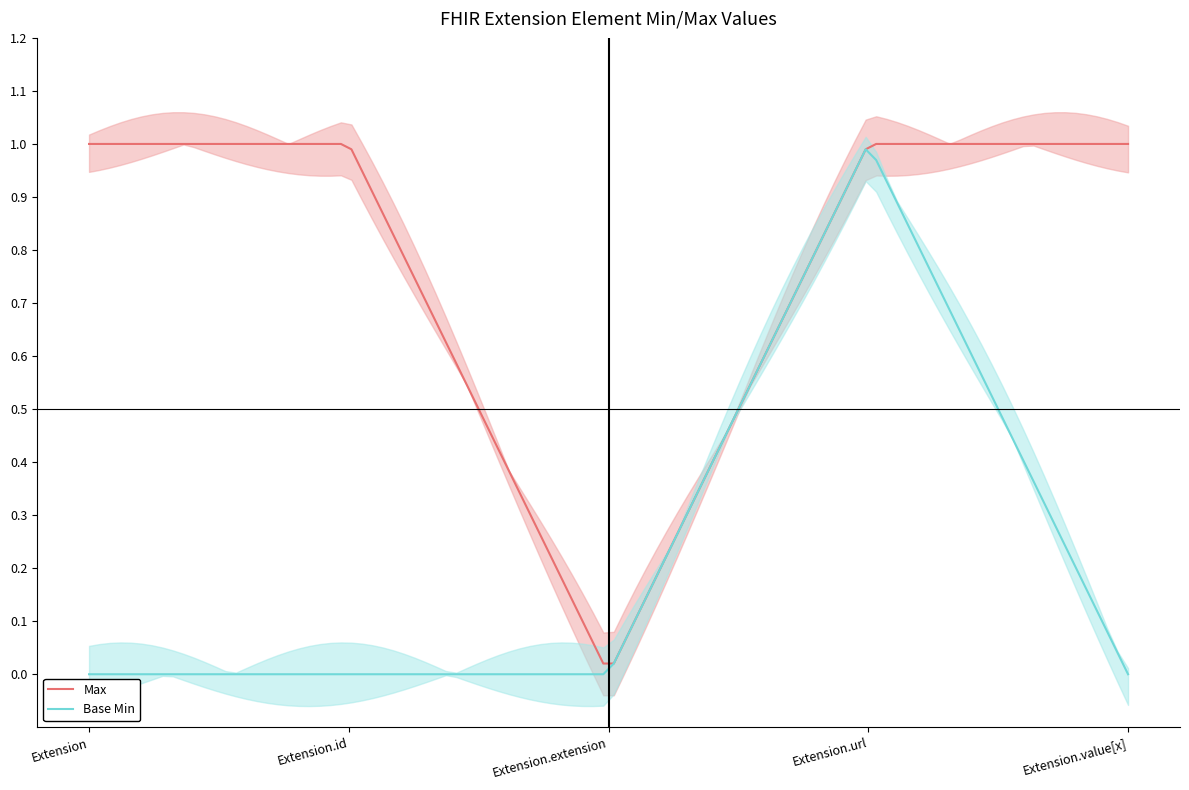

True or false: Max and Base Min intersect in this chart.

False